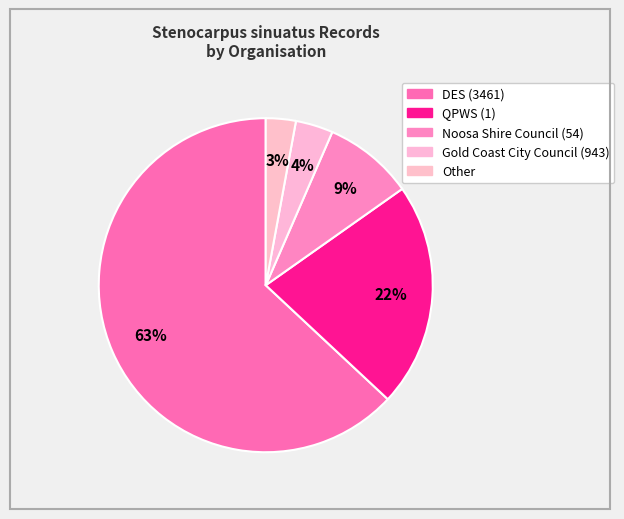

Count the number of slices in the pie.

5